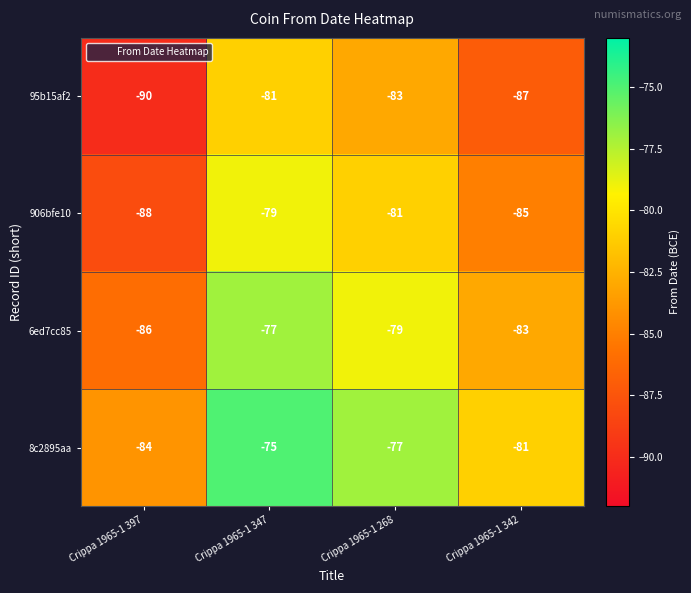

List the series in order of their overall mean, highest first.

8c2895aa, 6ed7cc85, 906bfe10, 95b15af2